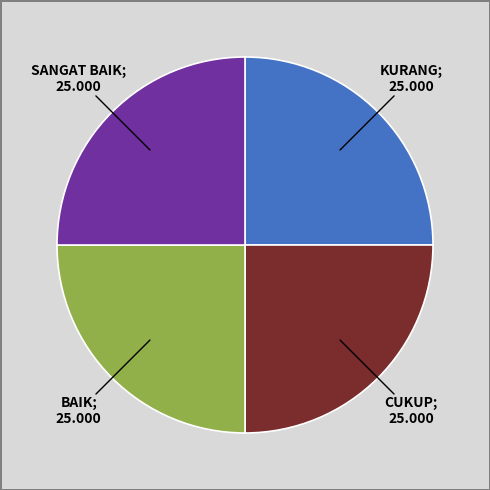

Is there any slice that represents more than half of the pie?

No